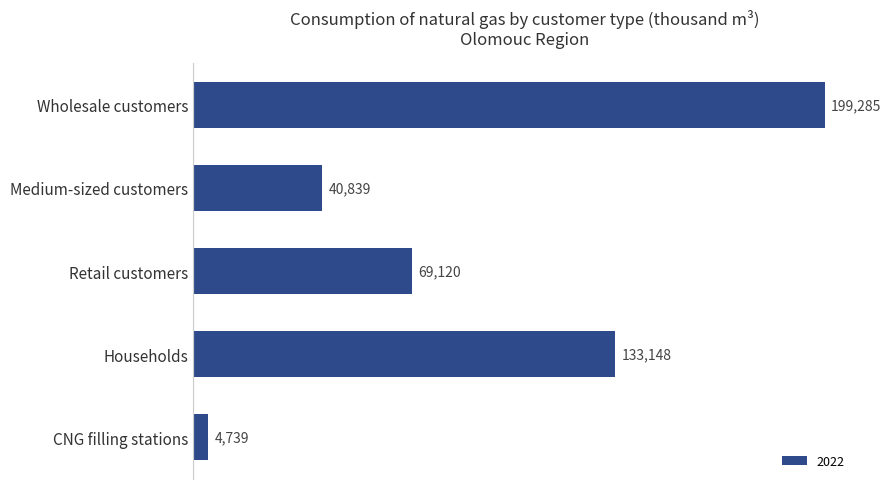

Which has a higher value, CNG filling stations or Medium-sized customers?

Medium-sized customers